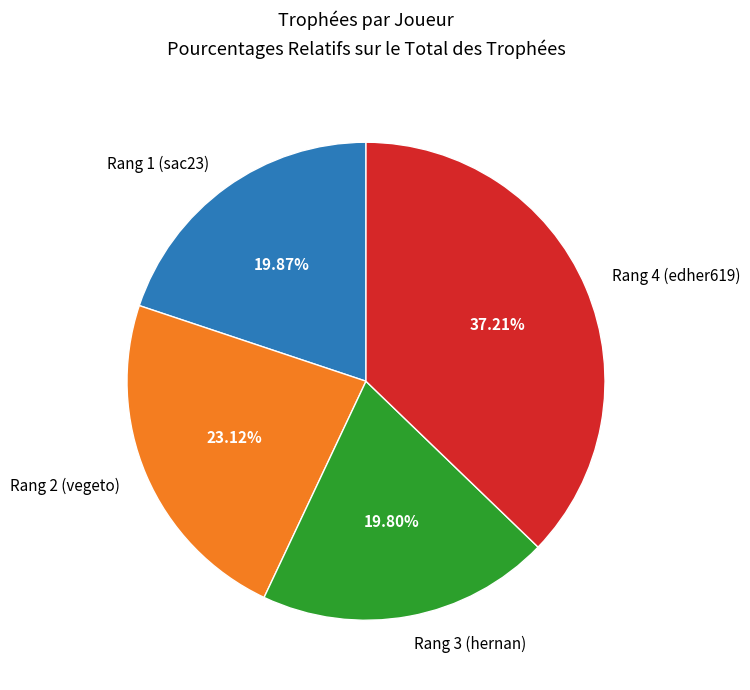

Count the number of slices in the pie.

4